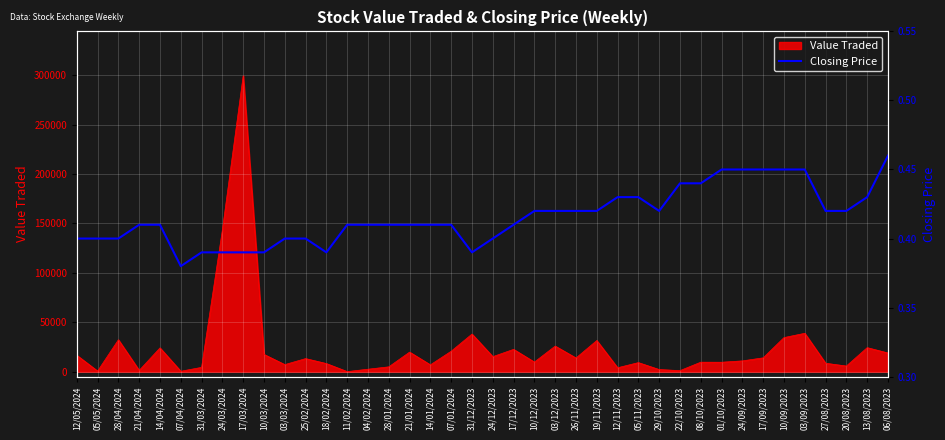

Does the chart display data point markers on the line(s)?

No